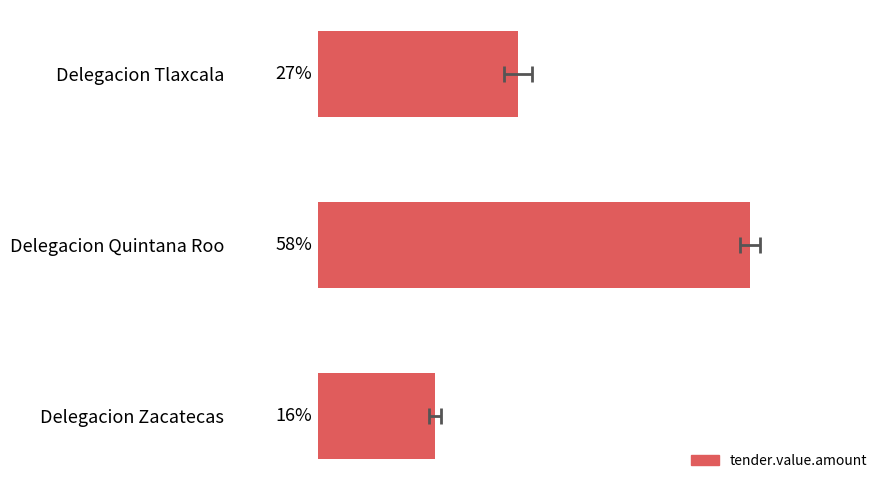

How many bars are there in total?

3